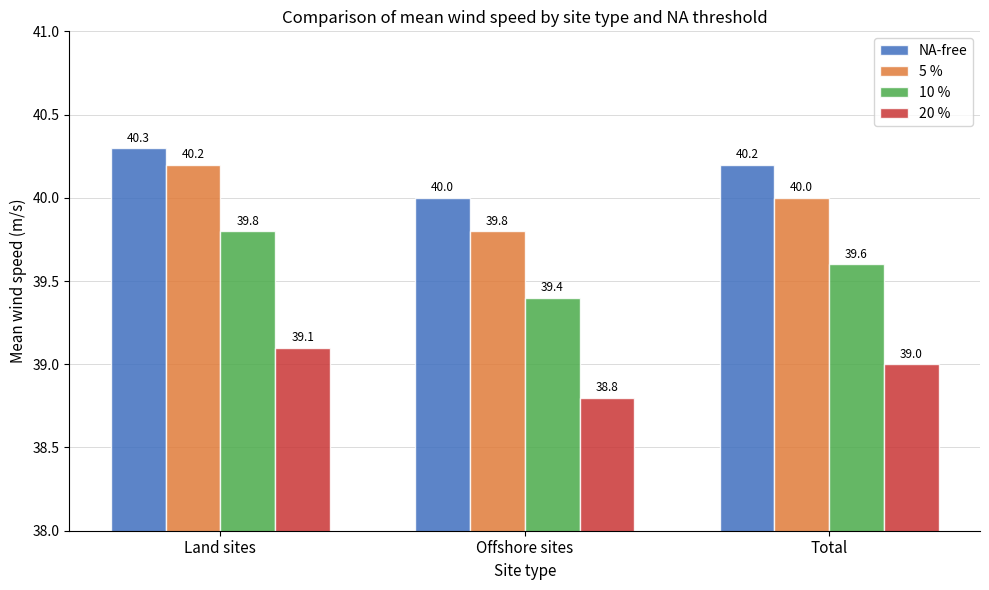

List the labels in order of NA-free value, largest first.

Land sites, Total, Offshore sites